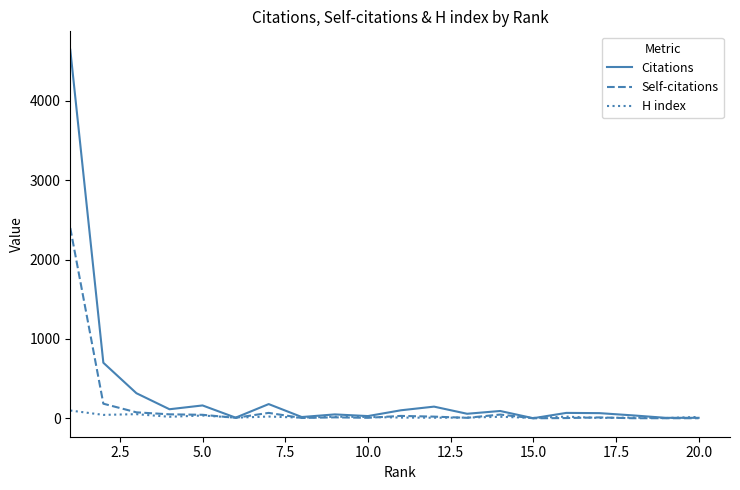

What is the highest value of the Self-citations series?

2397